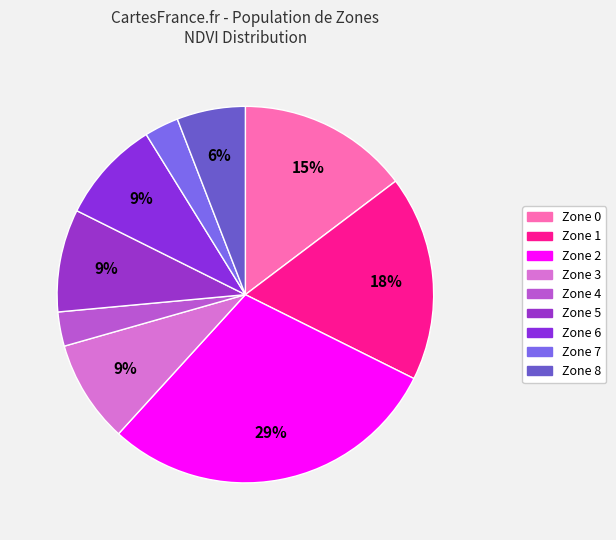

The Zone 4 slice represents 3% of the pie. True or false?

True